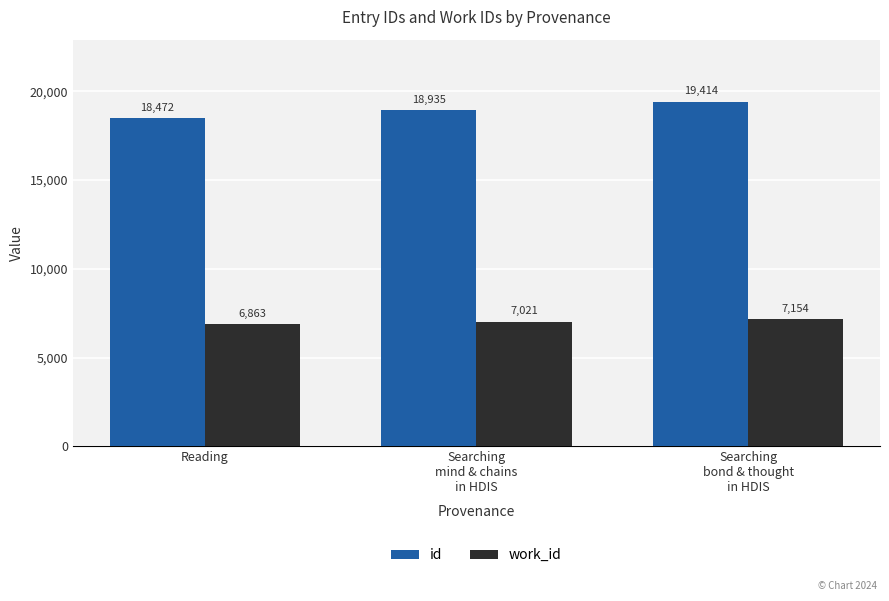

What is the average value of the work_id series?

7013